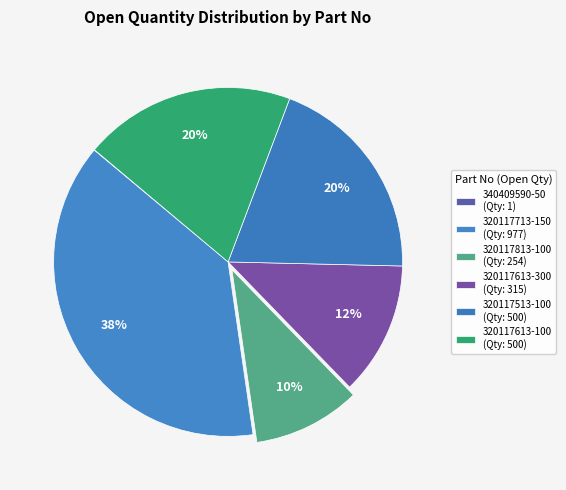

To the nearest percent, what percentage of the pie is 320117613-100?

20%